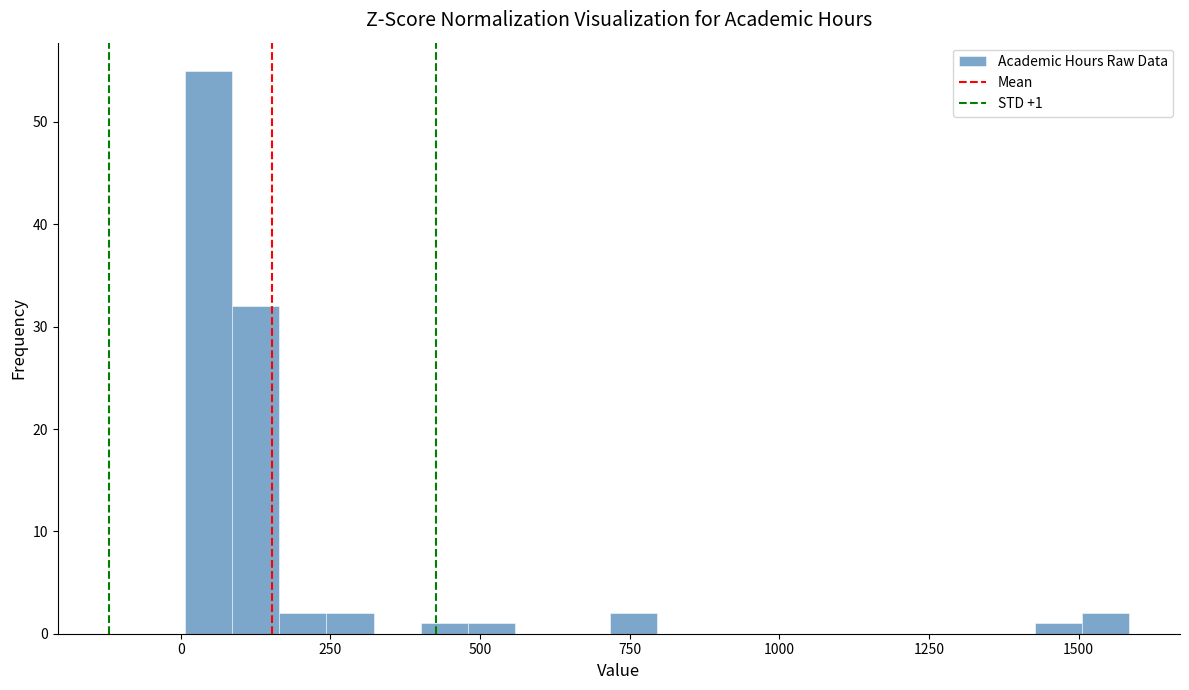

Around what value on the x-axis is the tallest bar? Give the approximate position of its centre, as read against the axis.

50